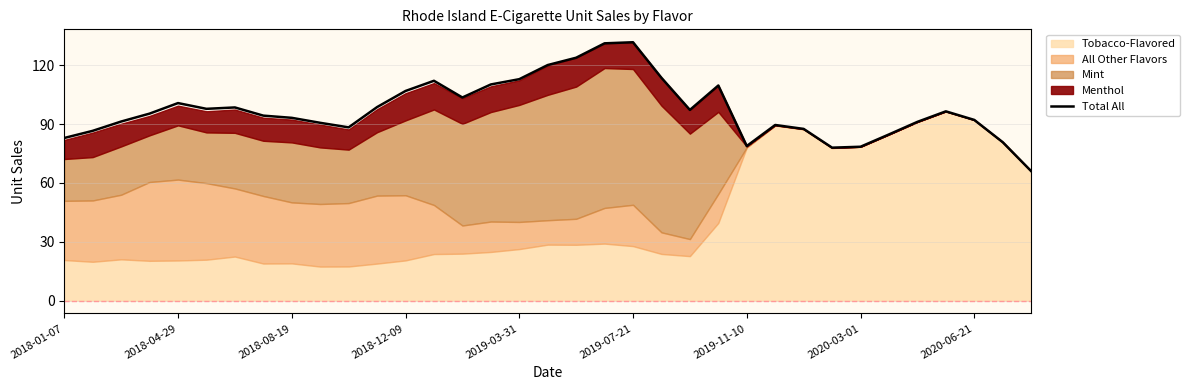

What is the average value?

97.6